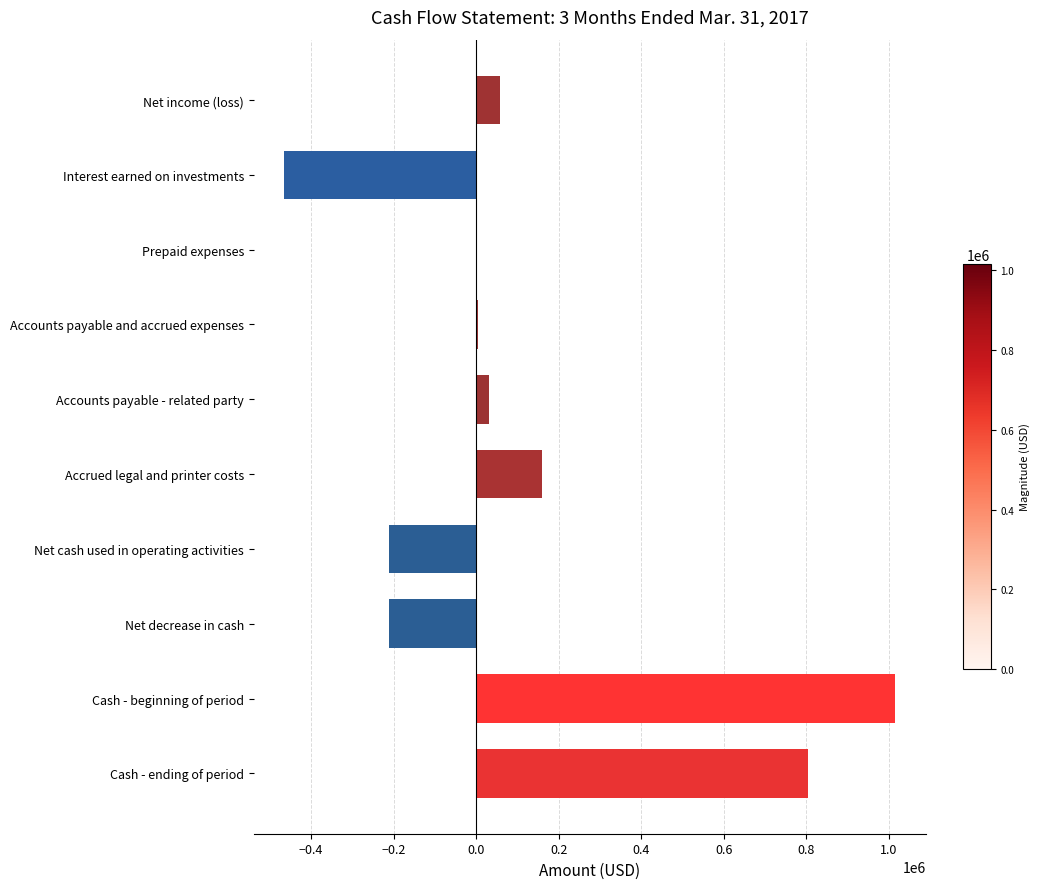

The value at Interest earned on investments is -137766. True or false?

False